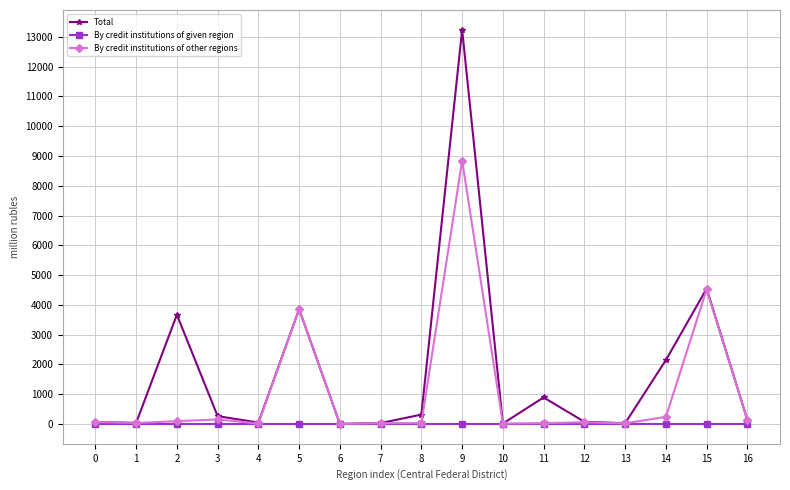

List the series in order of their peak value, lowest first.

By credit institutions of given region, By credit institutions of other regions, Total